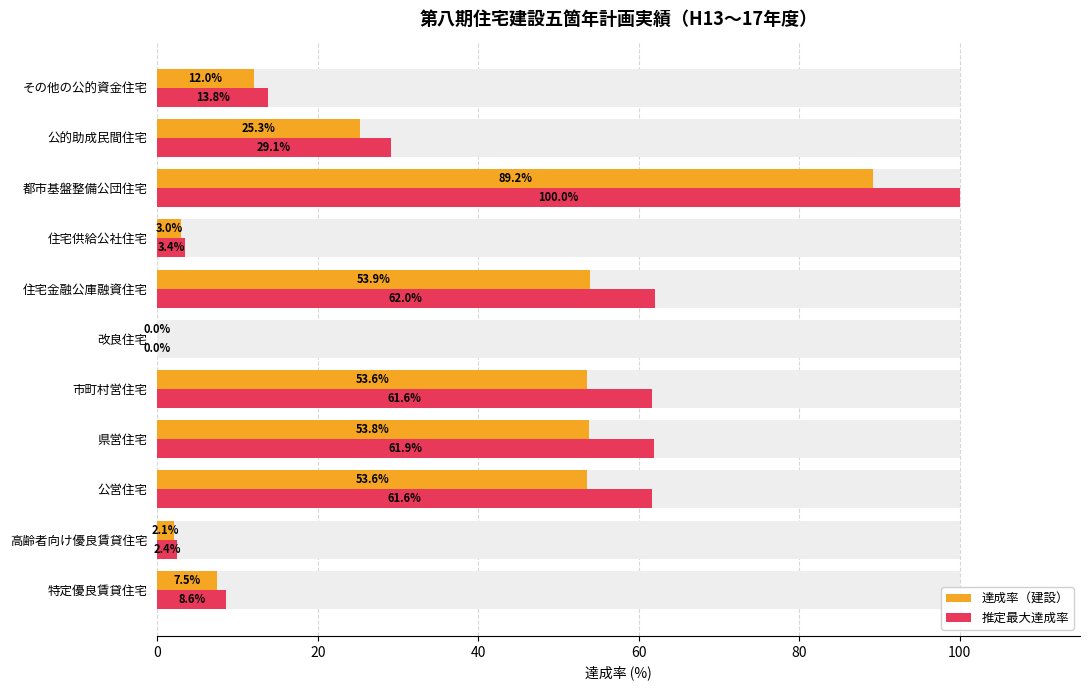

Rank the series by their maximum value, from highest to lowest.

推定最大達成率, 達成率（建設）